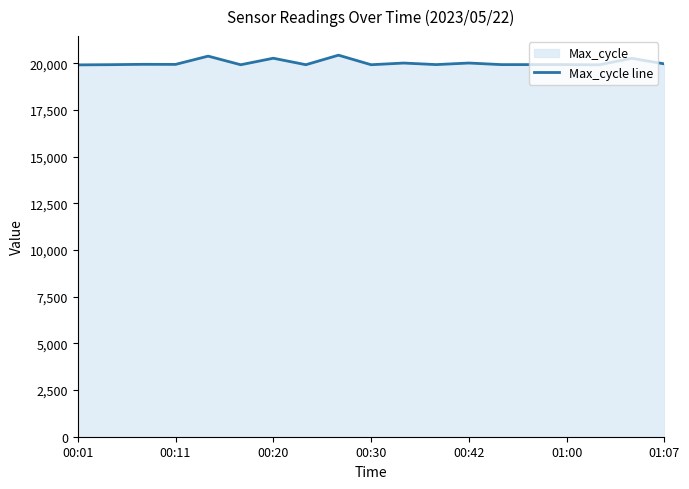

What is the maximum value shown in the chart?

20427